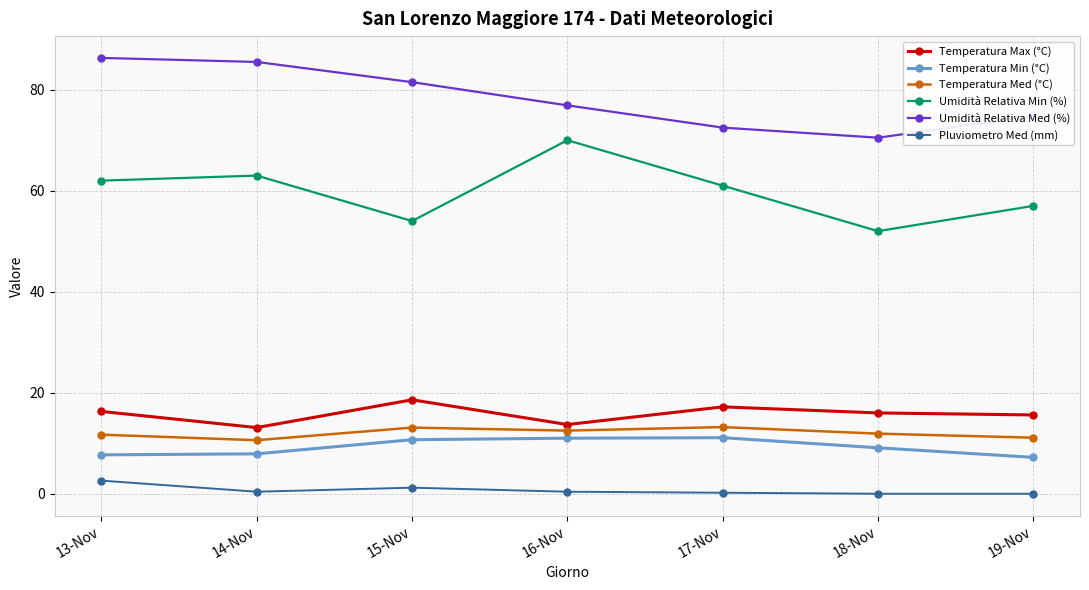

True or false: Temperatura Min (°C) has more than 2 interior local peaks.

False